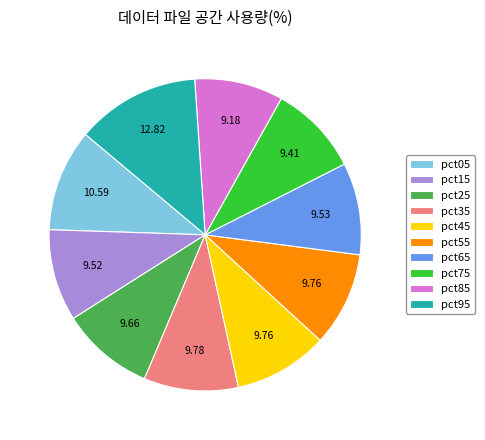

Count the number of slices in the pie.

10